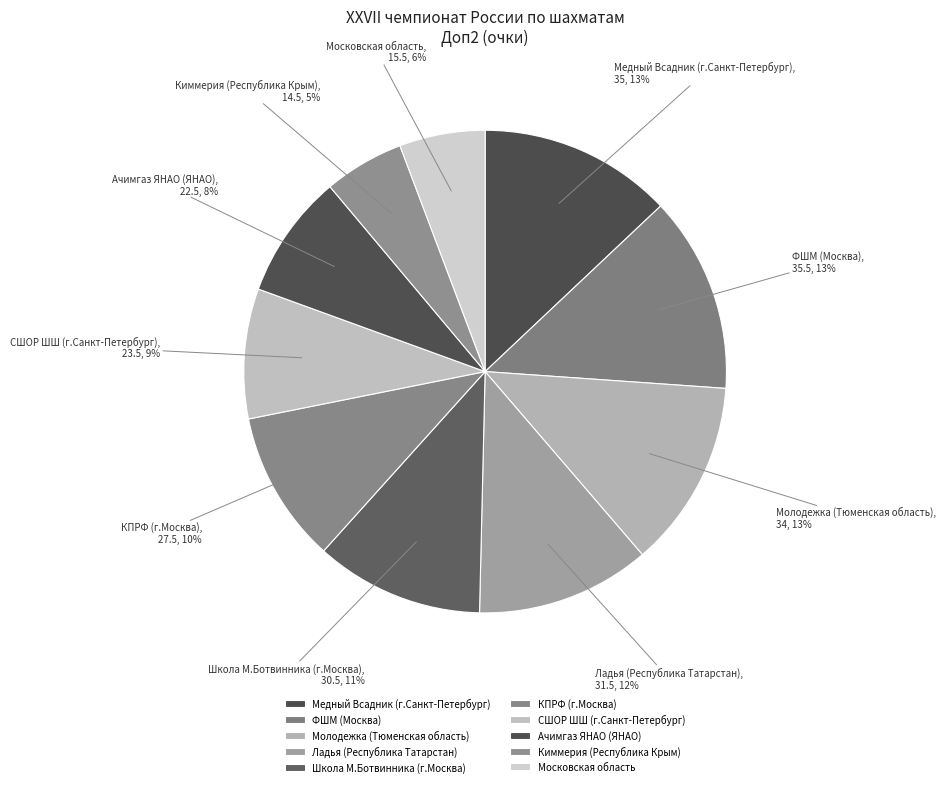

To the nearest percent, what is the difference between the largest and smallest slice percentages?

8%